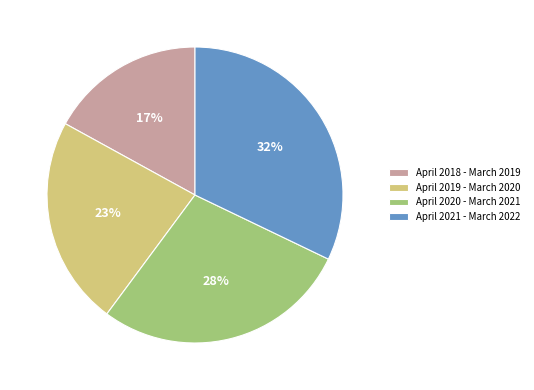

To the nearest percent, what is the difference between the largest and smallest slice percentages?

15%